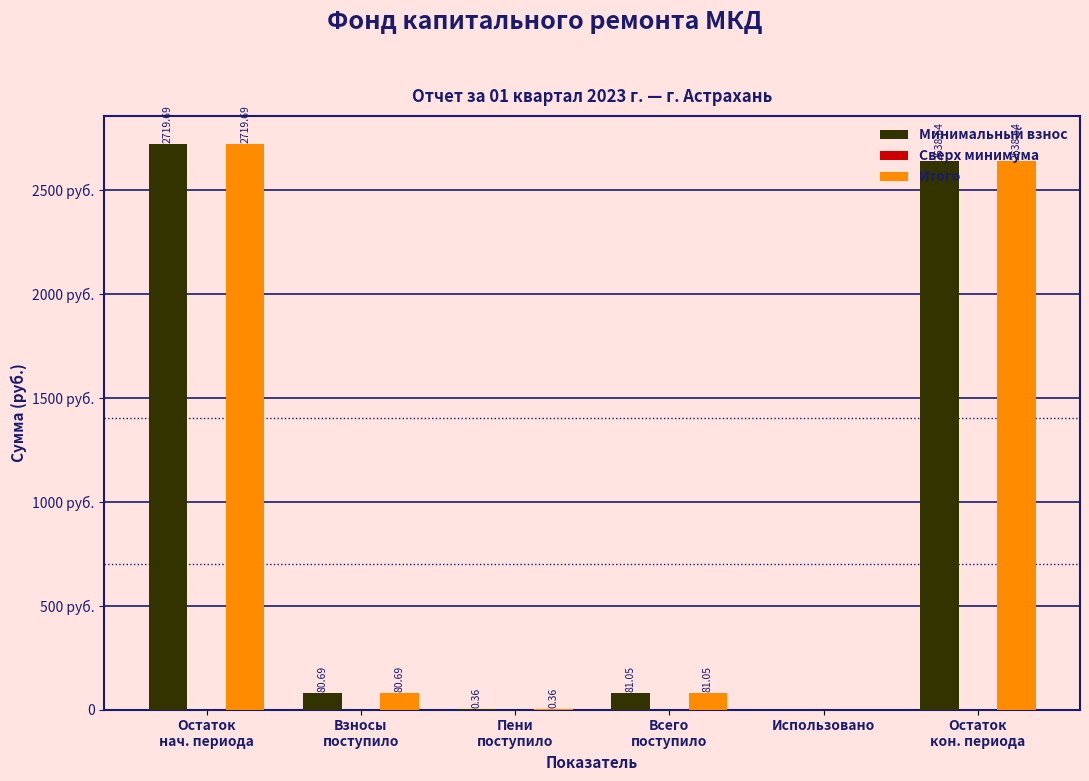

Are the bars grouped side by side (vs. stacked)?

Yes